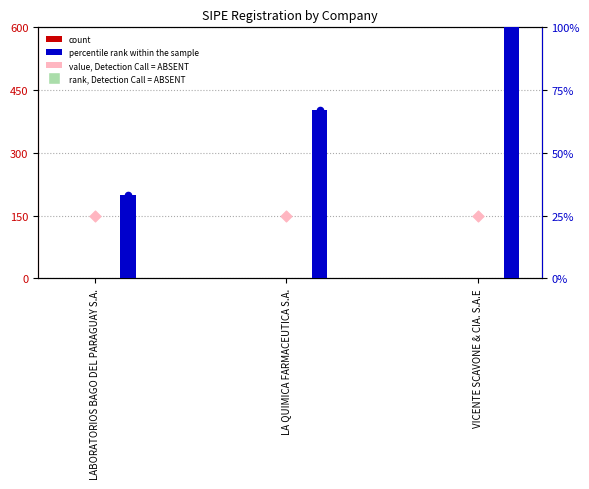

Which series has the largest Y range (max minus min)?

percentile rank within the sample